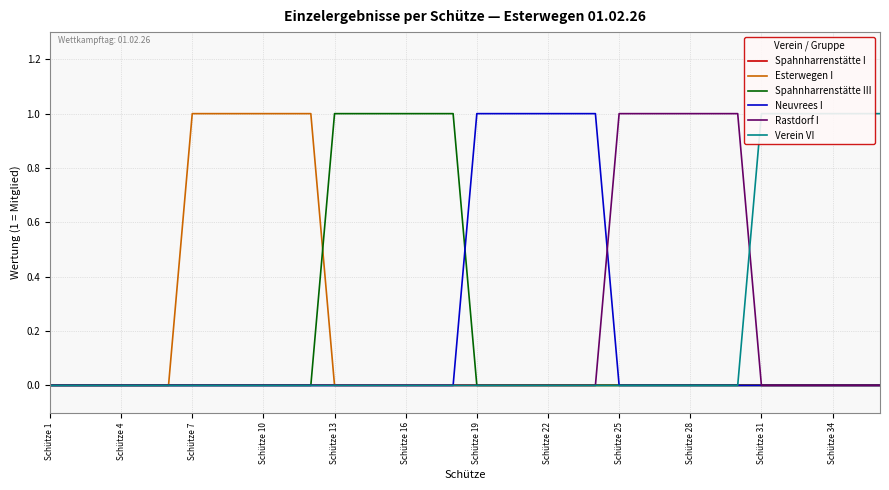

The value of Rastdorf I at Schütze 4 is 0. True or false?

True